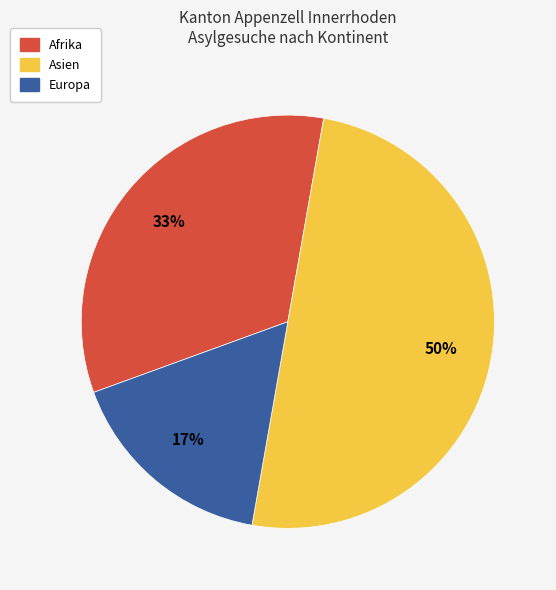

Between Afrika and Asien, which is larger?

Asien